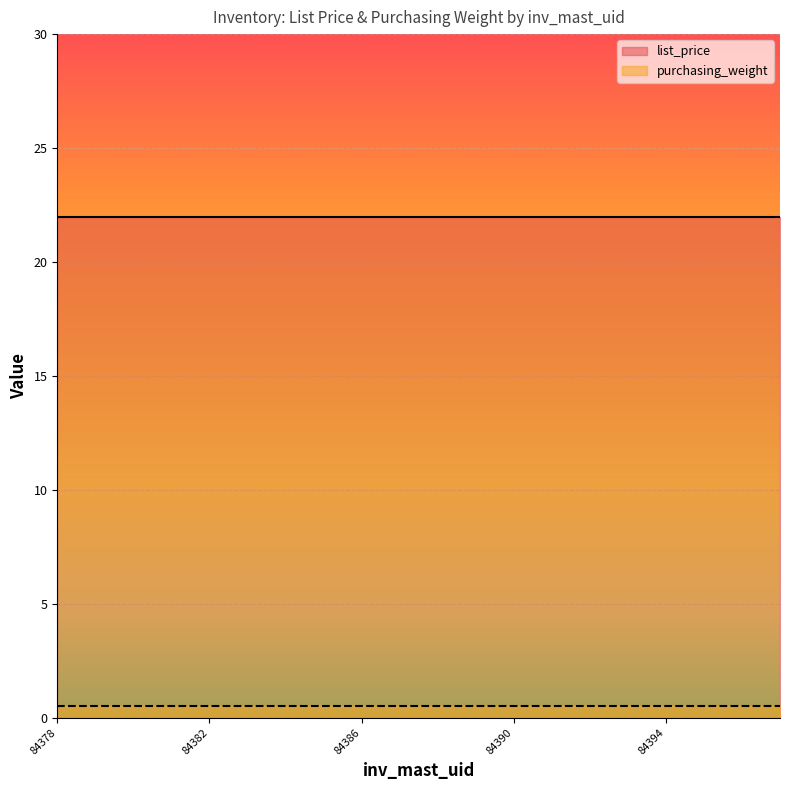

Between 84392 and 84393, which series saw the biggest shift?

list_price